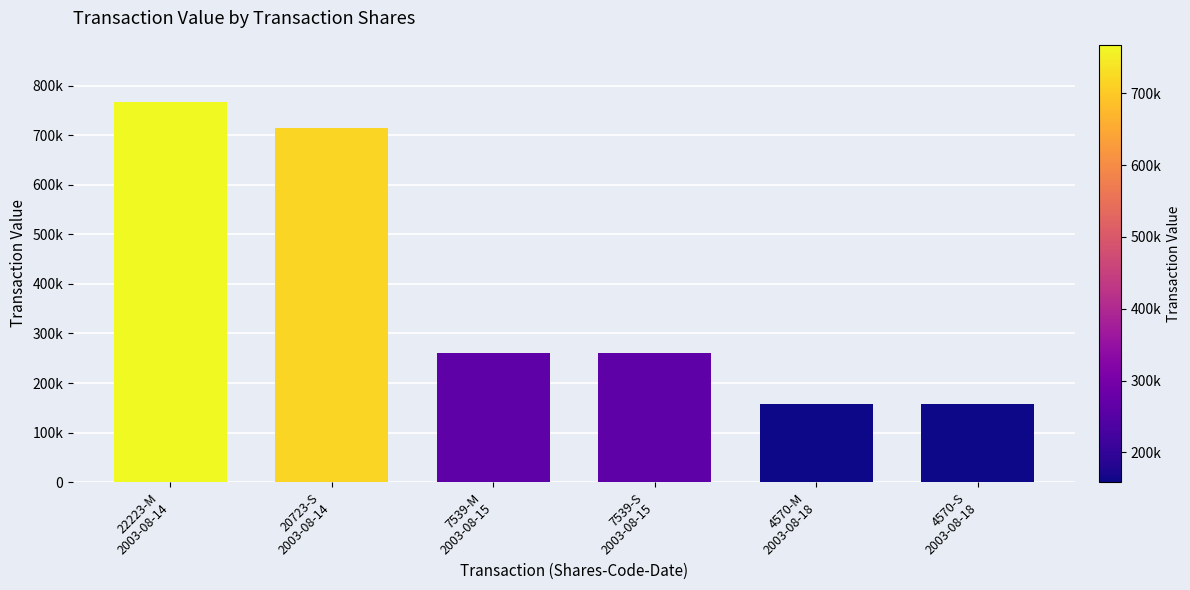

What is the value of the 2nd bar from the left?

715600